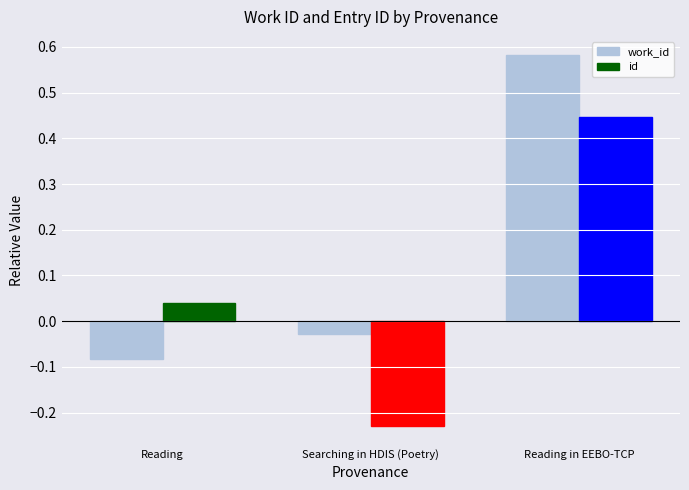

True or false: work_id has a value of 0.4 at Reading in EEBO-TCP.

False